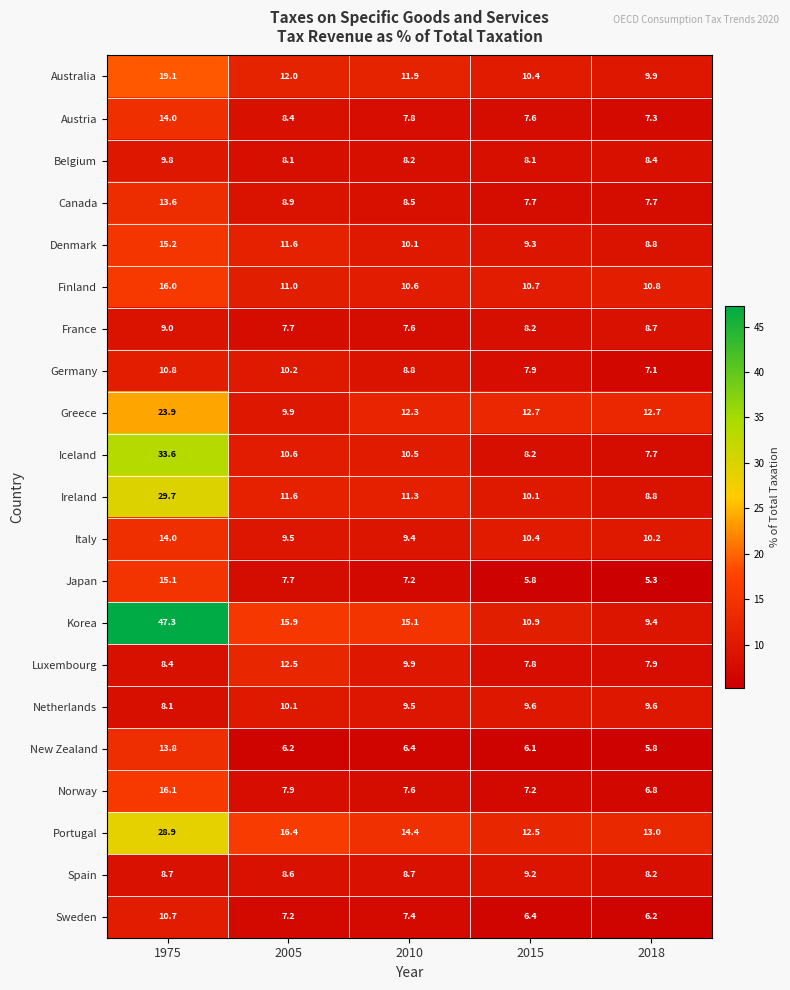

At which label does Italy first exceed 10?

1975